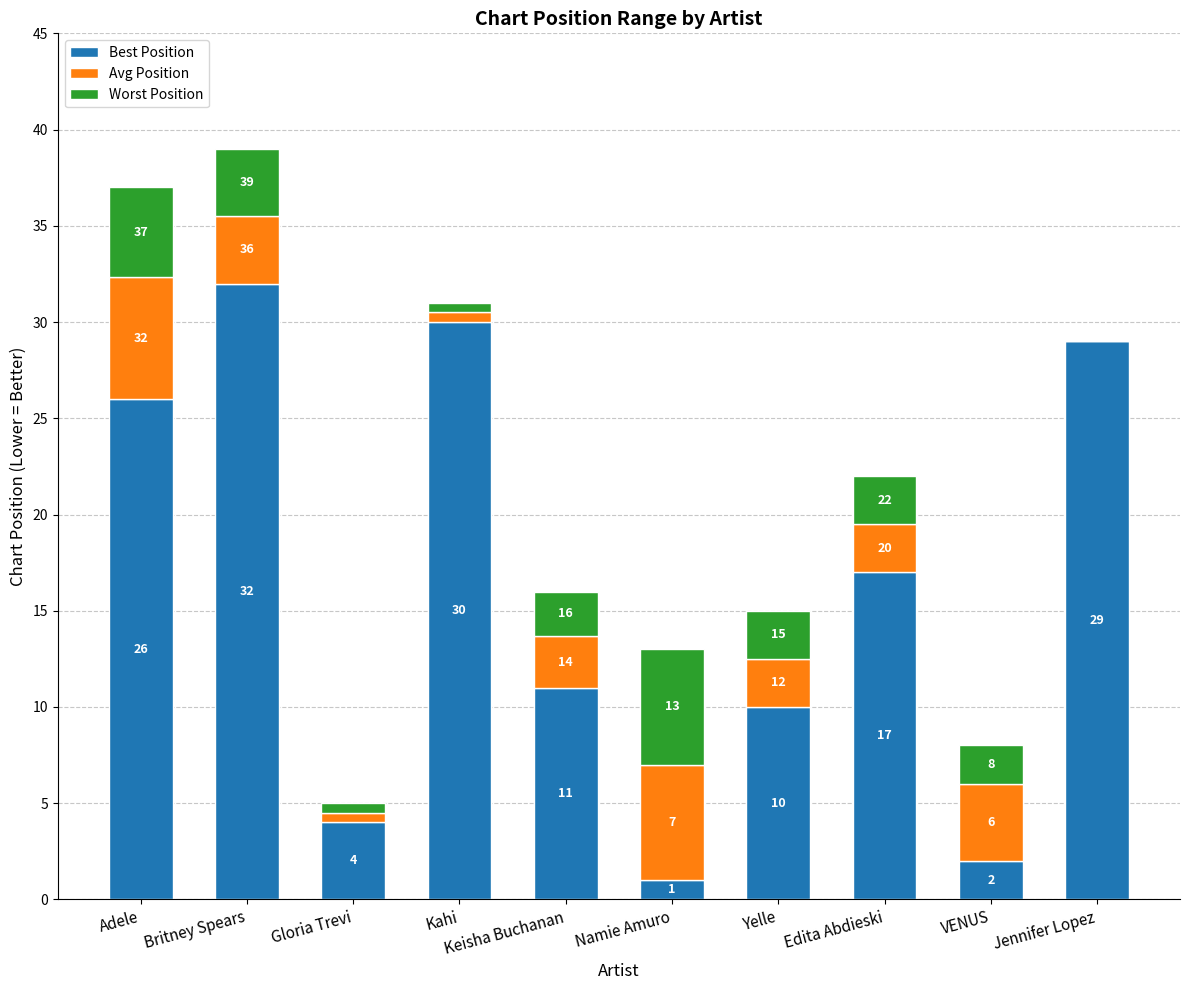

Where is Best Position nearest to the value 16?

Edita Abdieski